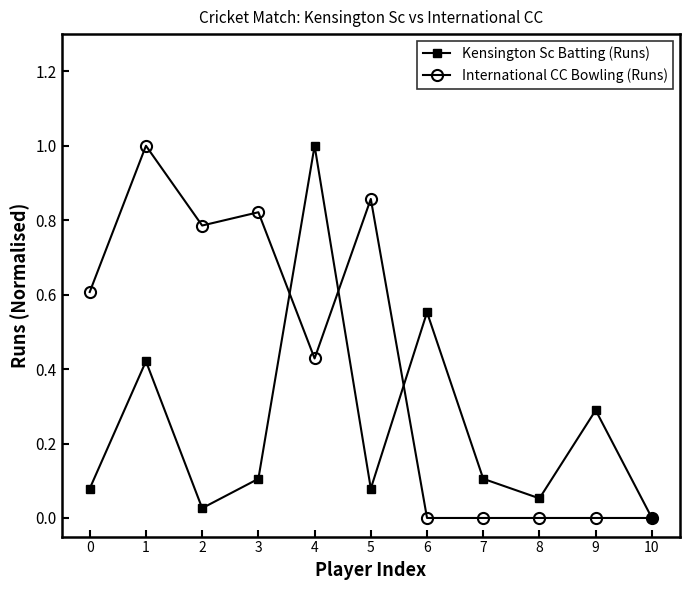

What is the sum of all Kensington Sc Batting (Runs) values?

2.7